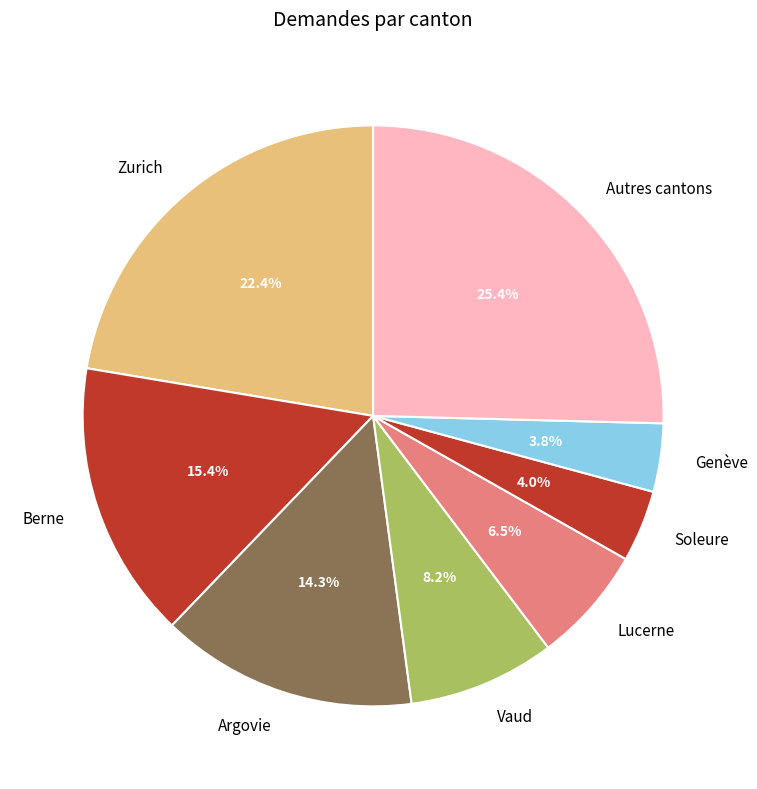

Approximately how many times larger is the value at Lucerne compared to Argovie?

0.5